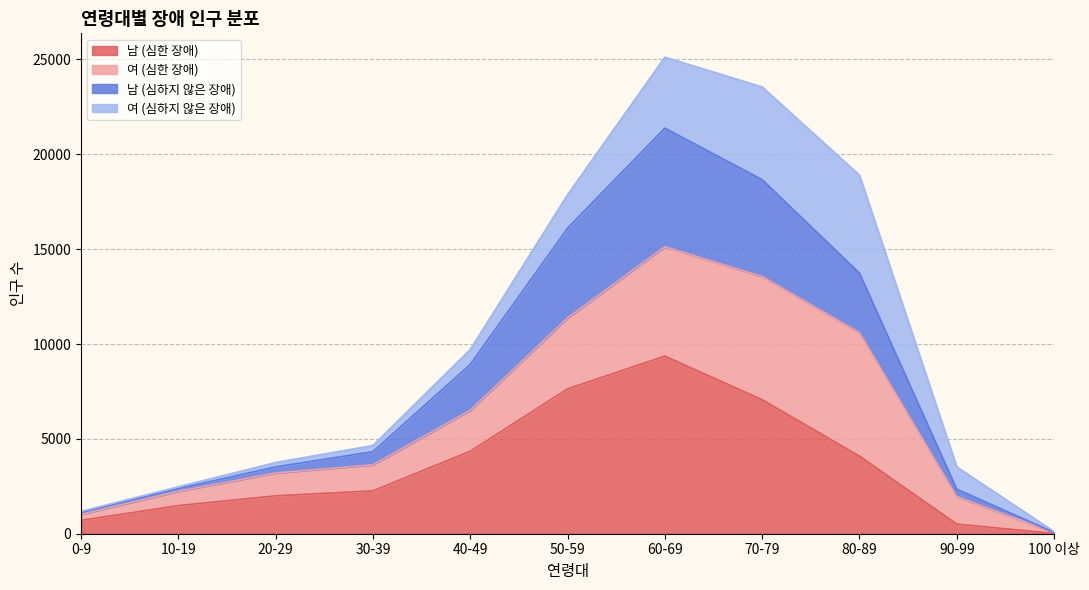

At which label does 남 (심한 장애) reach its peak?

60-69